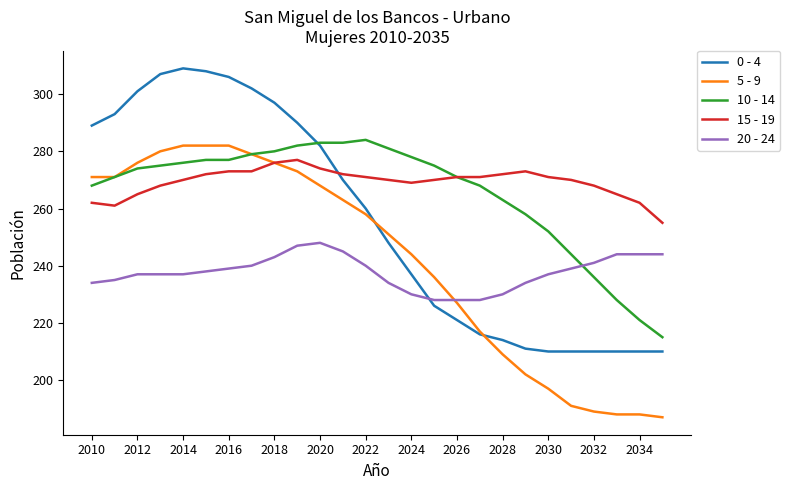

How many lines are shown in the chart?

5